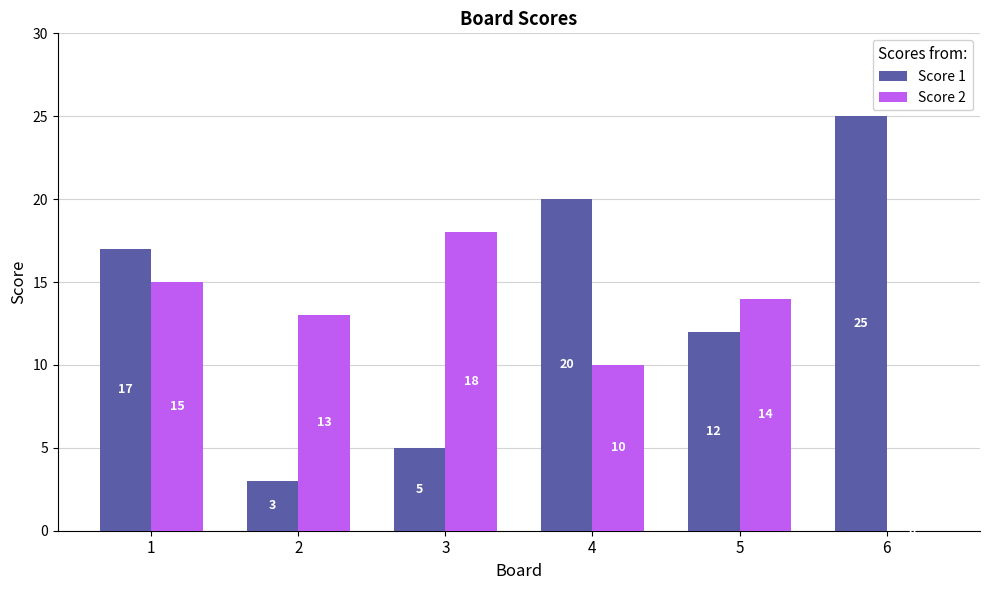

At which label is Score 1 closest to 14?

5